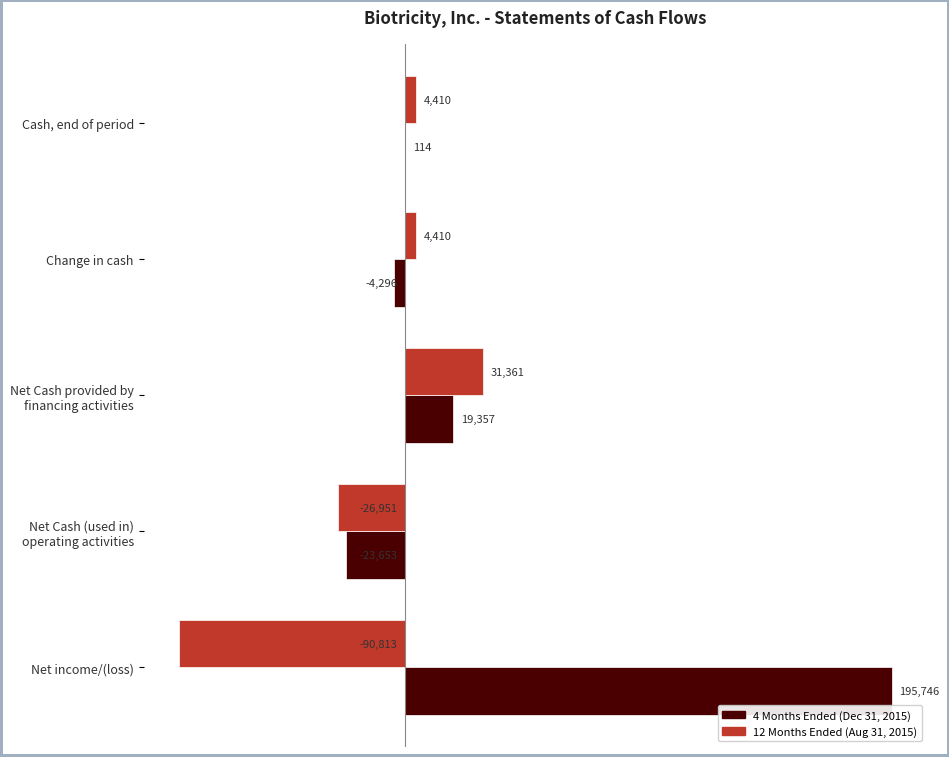

What is the maximum value for 12 Months Ended (Aug 31, 2015)?

31361